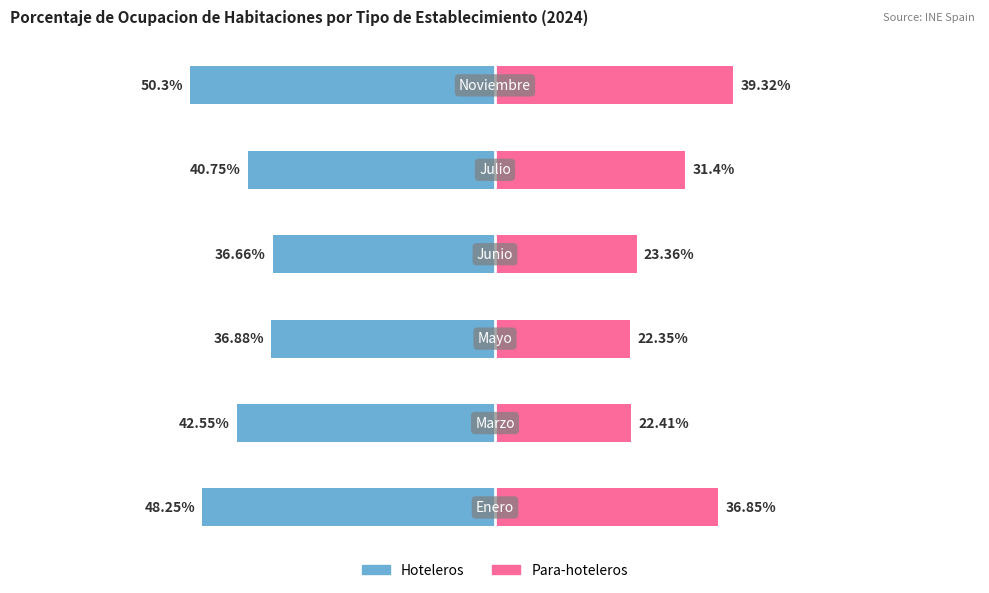

Reading left to right, list all the values displayed in this chart.

Hoteleros: -48.2	-42.5	-36.9	-36.7	-40.8	-50.3
Para-hoteleros: 36.9	22.4	22.4	23.4	31.4	39.3